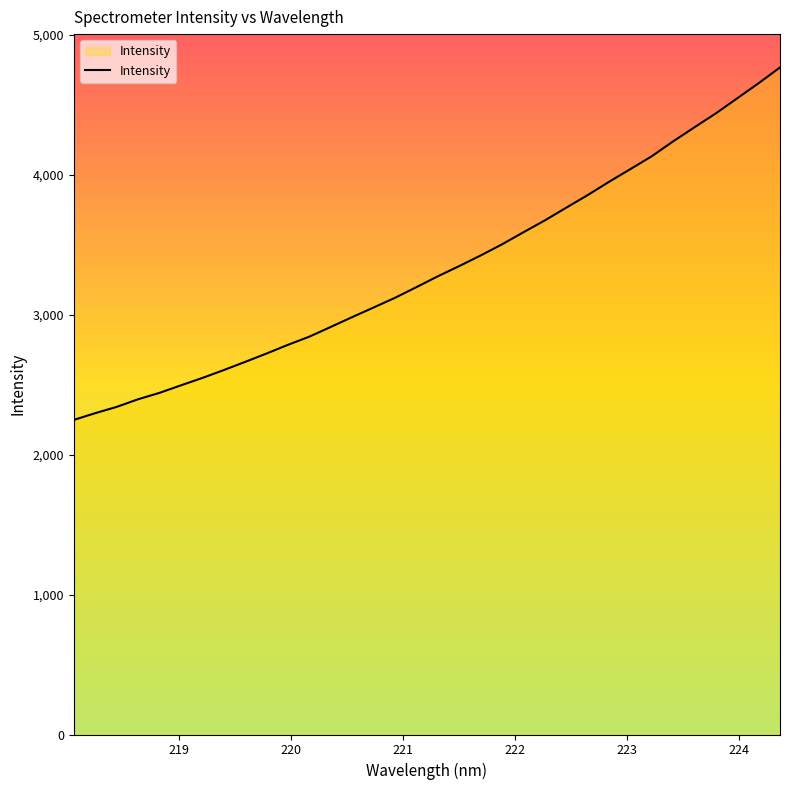

Does the chart display data point markers on the line(s)?

No